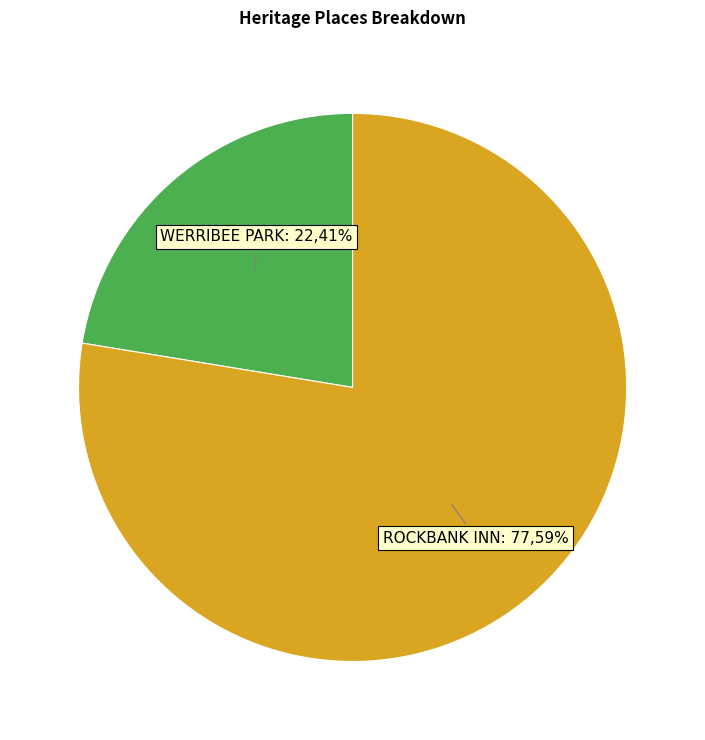

What percentage is the WERRIBEE PARK slice, to the nearest percent?

22%